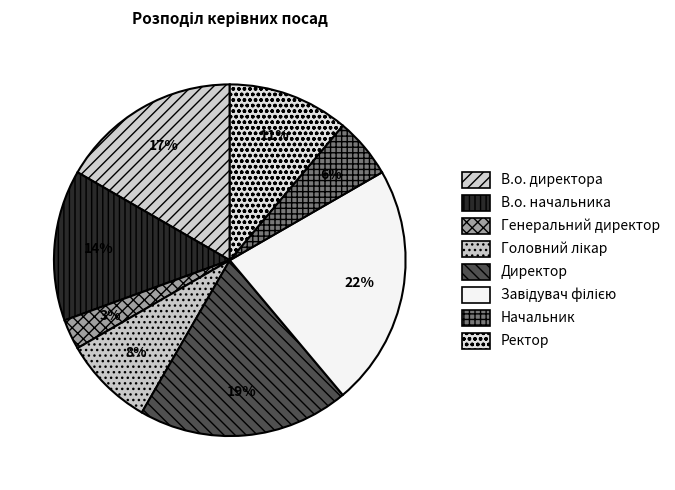

Is the sum of Директор and В.о. директора greater than half?

No